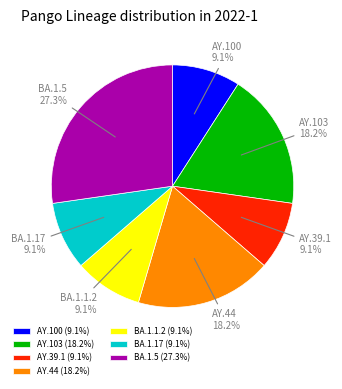

To the nearest percent, what is the combined percentage of AY.44 and BA.1.17?

27%